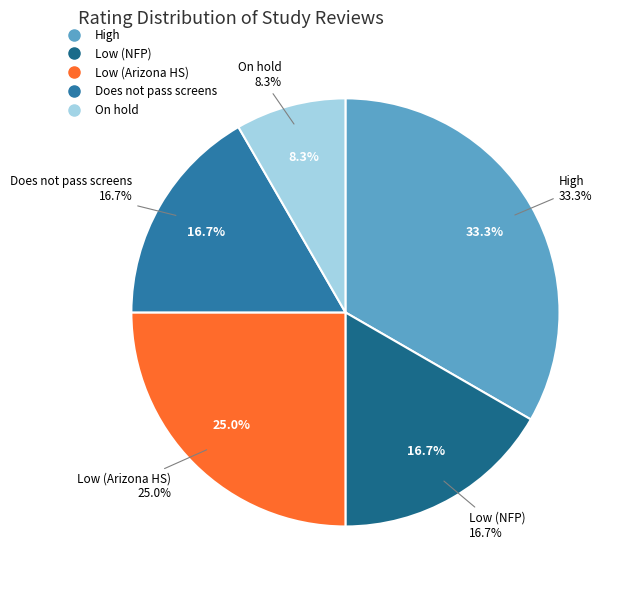

Count the number of slices in the pie.

5